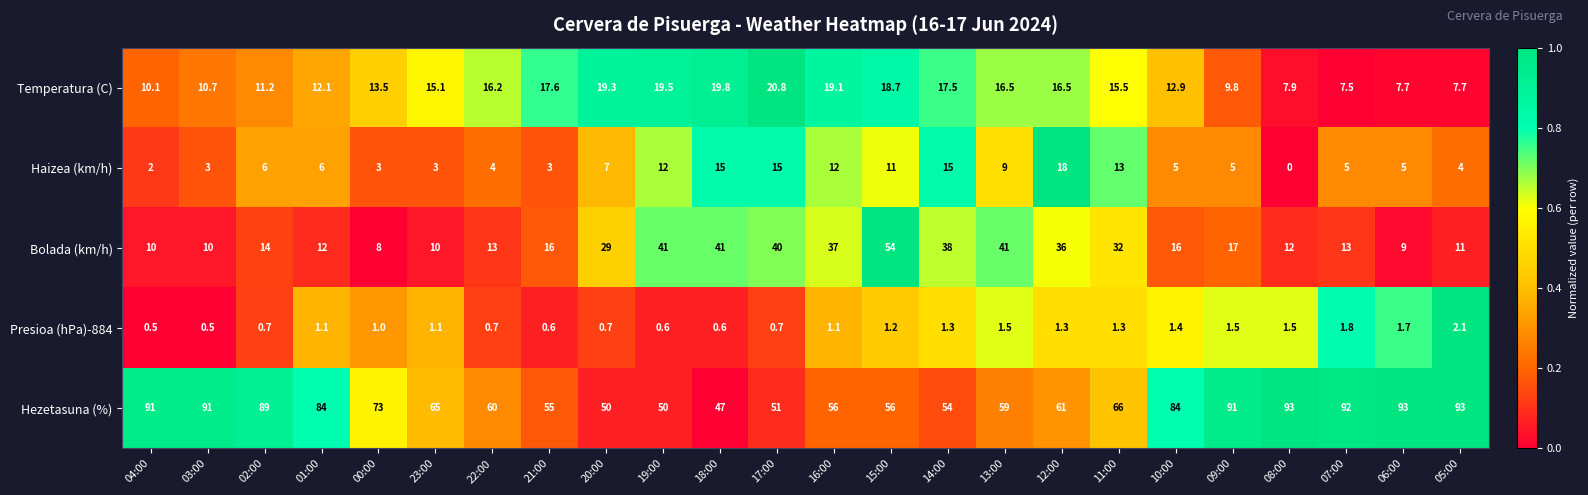

What is the sum of the Haizea (km/h) values at 23:00 and 16:00?

15.0